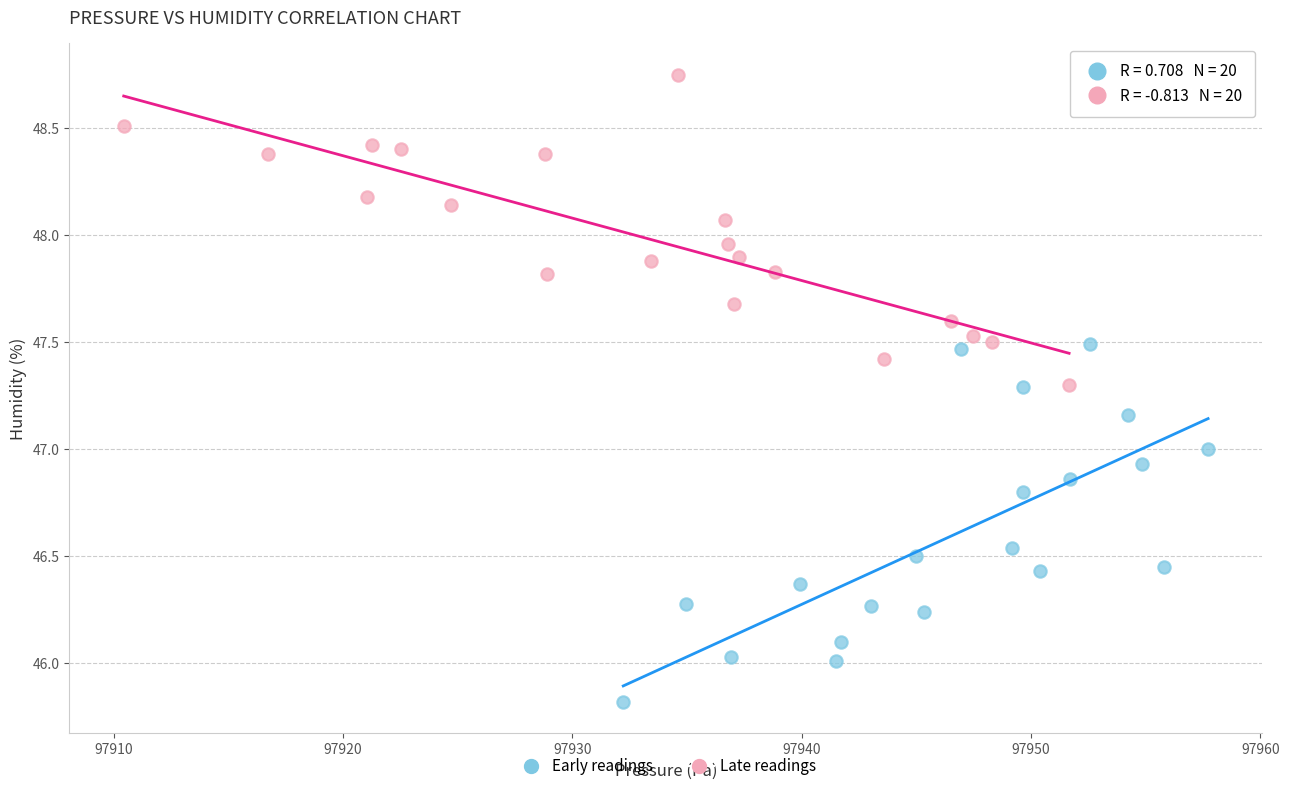

Which series contains the highest Y value?

Late readings